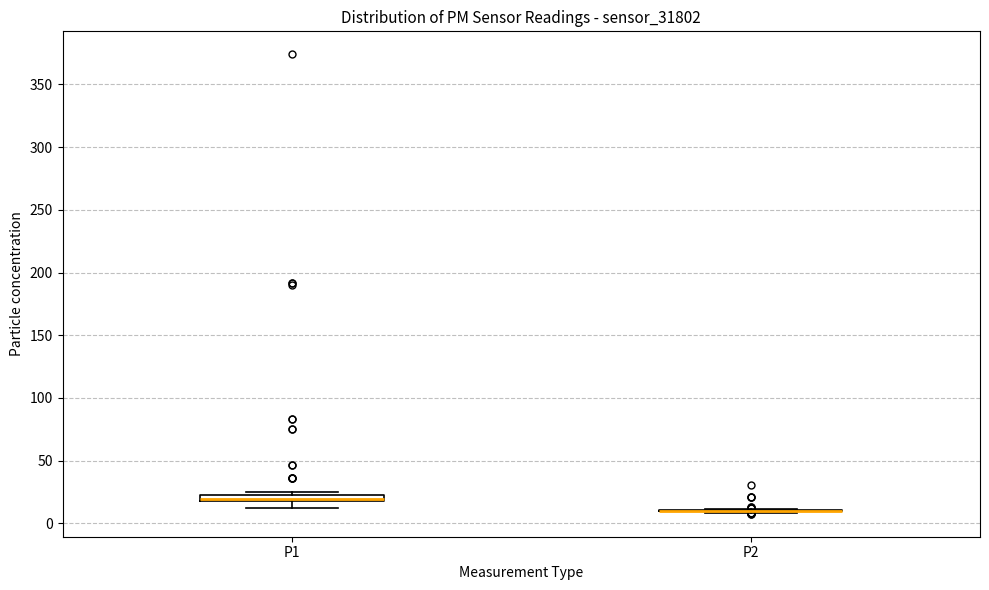

Where is the lower edge of the box for P1 on the y-axis? The values are not printed on the chart, so give them approximately, as read against the axis.

20